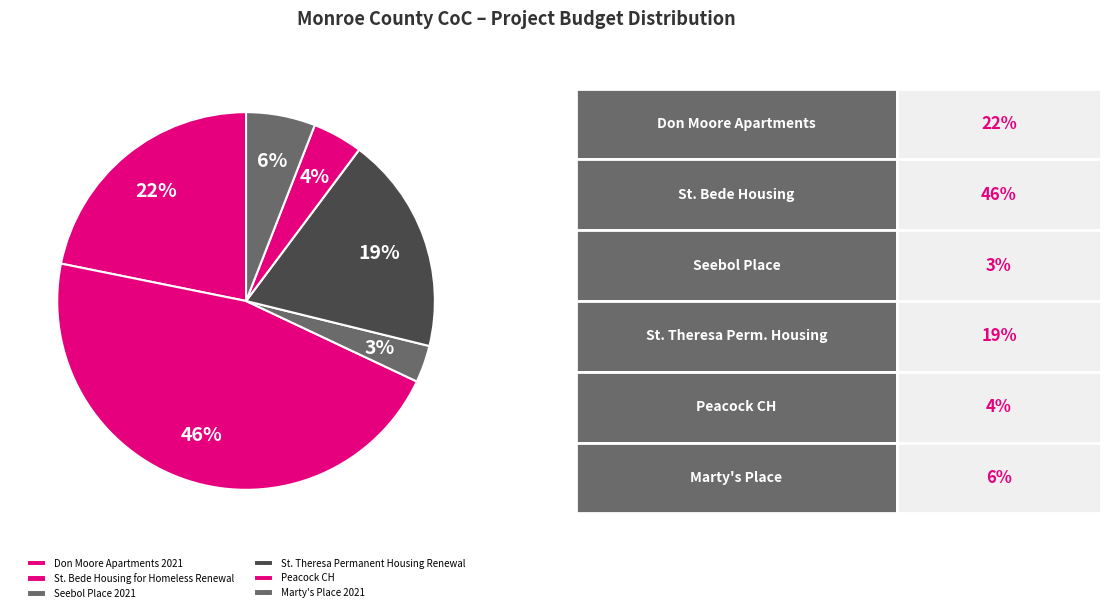

Is it true that Don Moore Apartments 2021 is 22% of the pie?

True